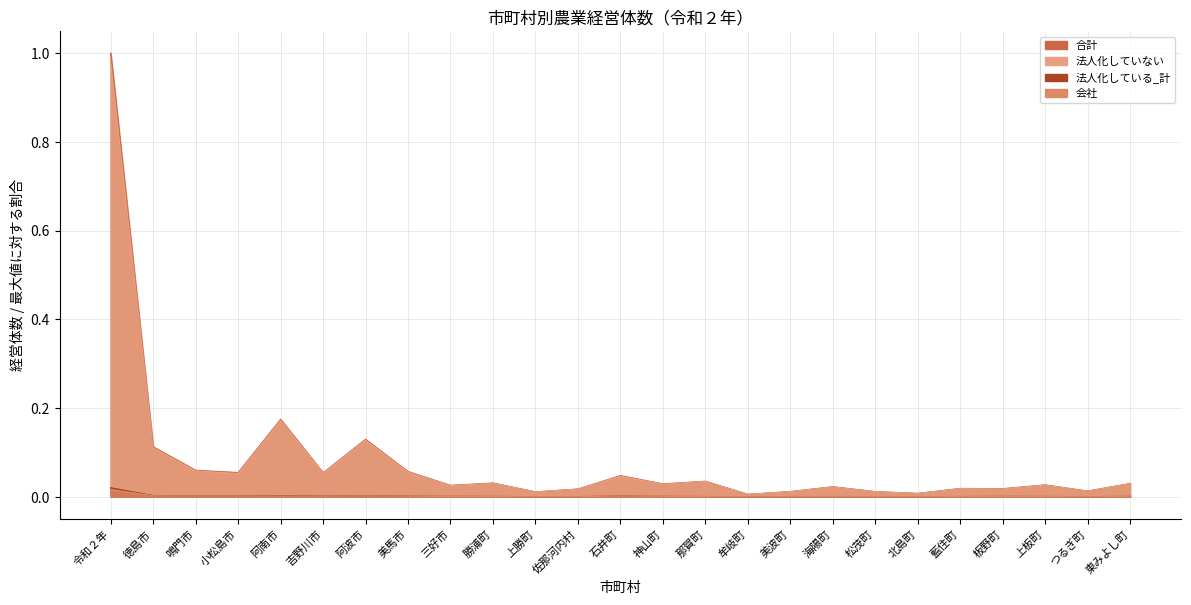

What position from the right is 那賀町?

11